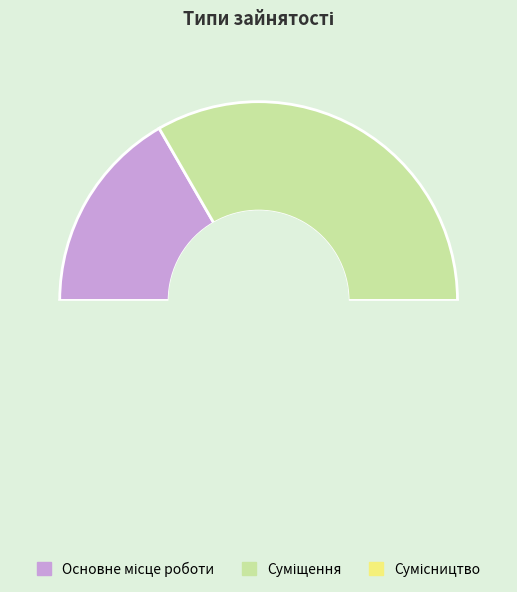

How many segments does this pie chart have?

3